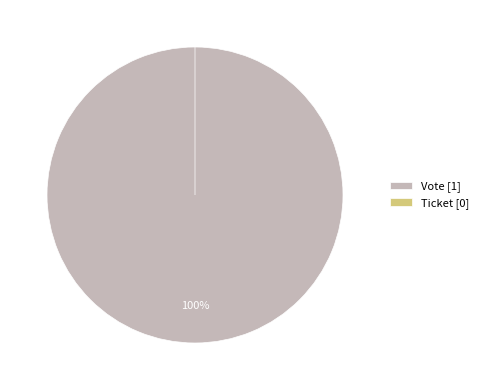

What is the majority slice?

Vote